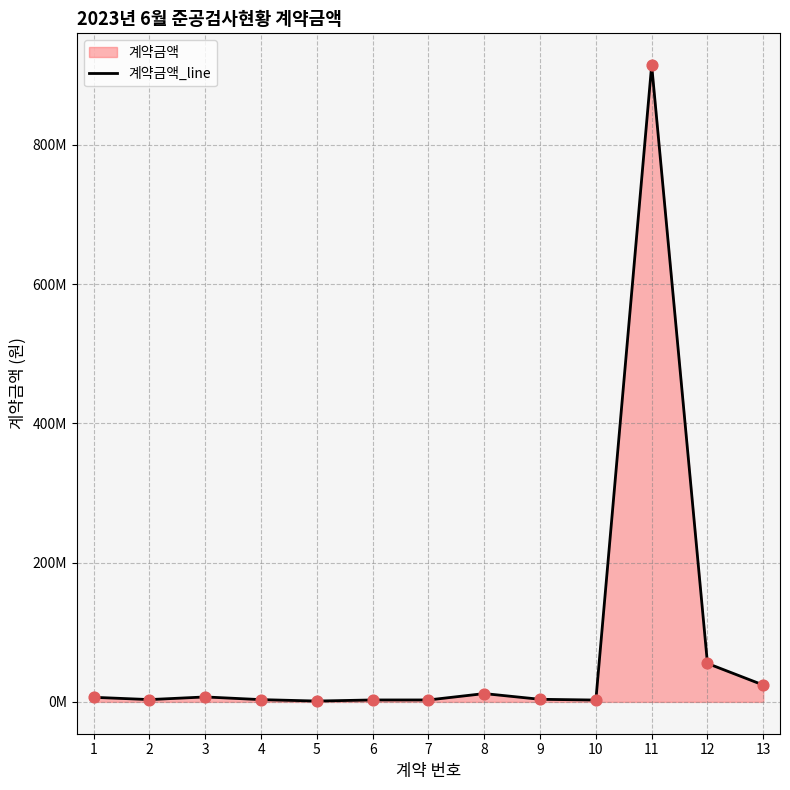

What is the change in value from 2 to 12?

+51889800